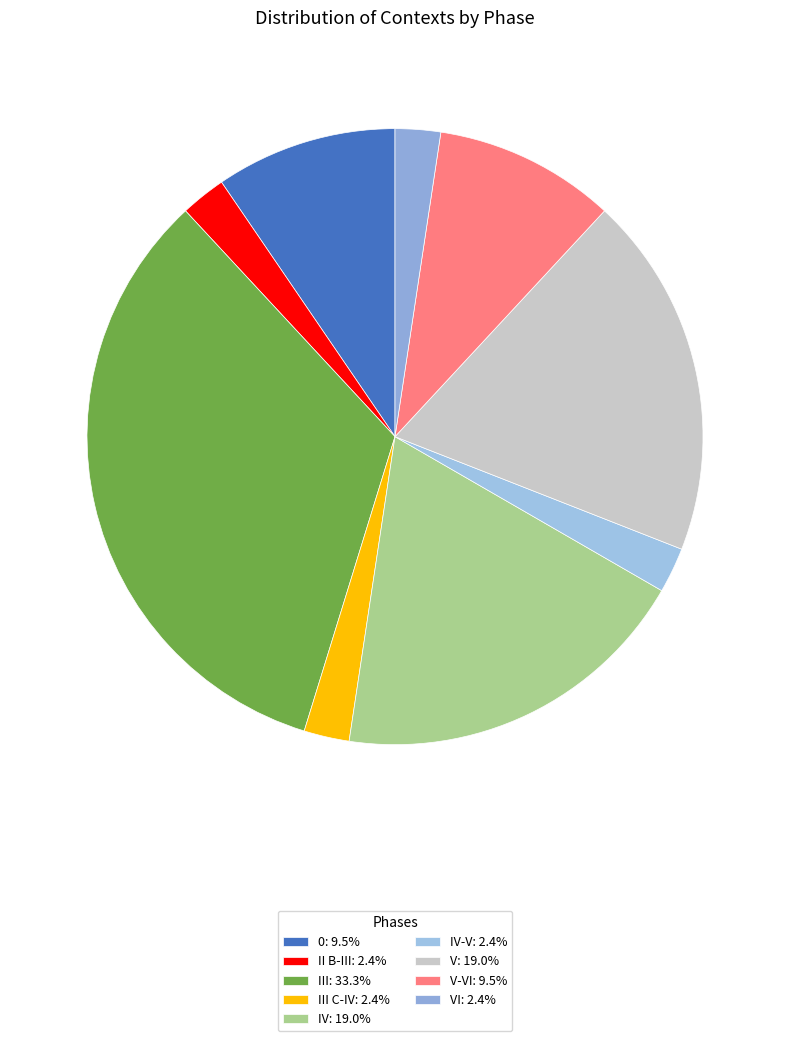

Count the number of slices in the pie.

9